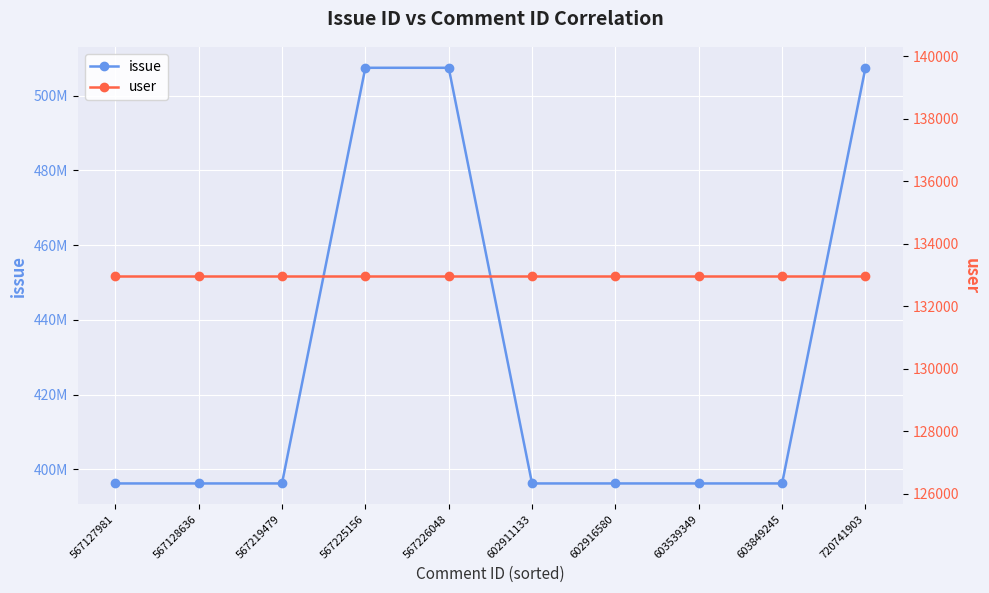

What is the sum of all user values?

1329780